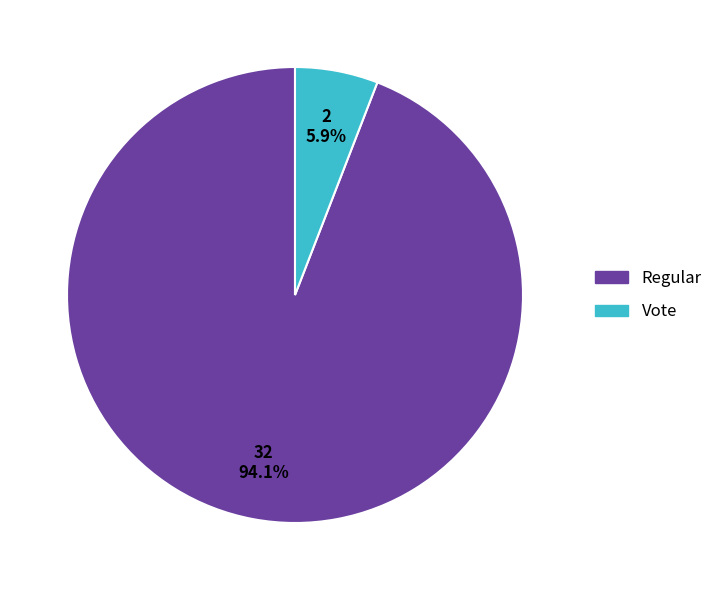

What percentage is the Vote slice, to the nearest percent?

6%